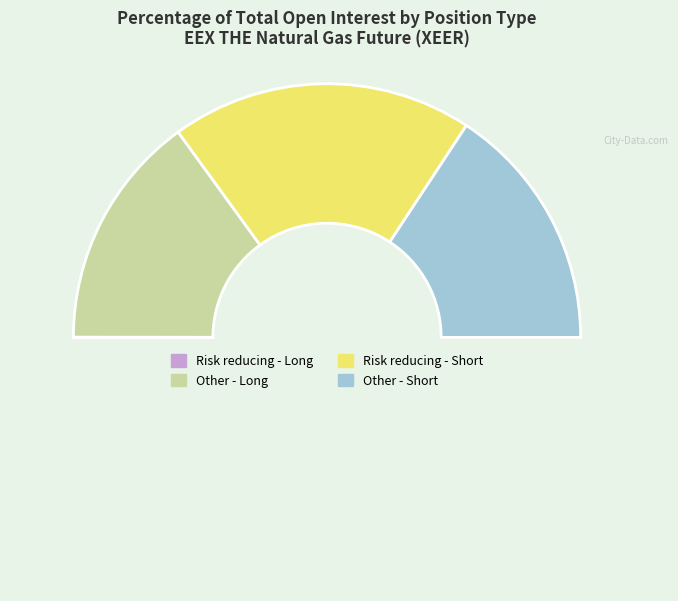

What is the largest slice in the pie chart?

Risk reducing - Short